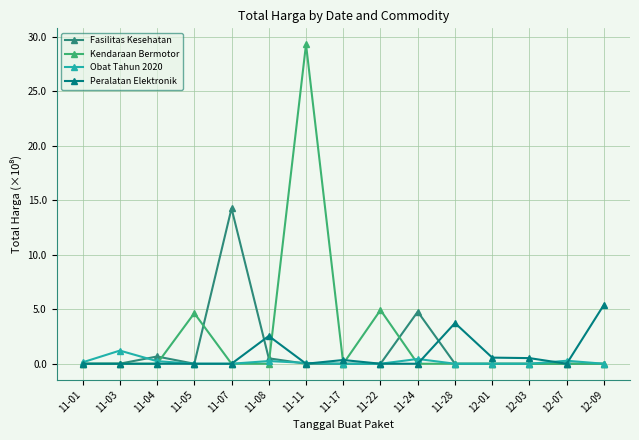

Which series has the largest range (max minus min)?

Kendaraan Bermotor